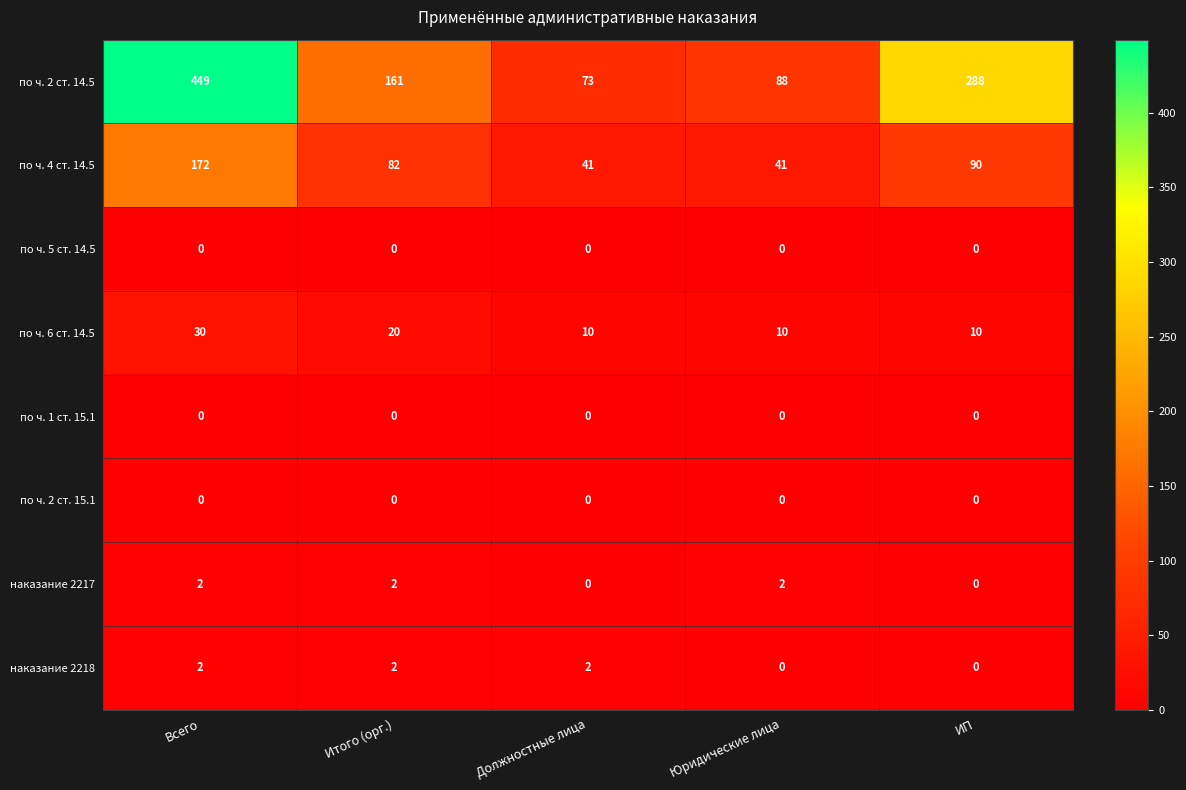

At which category is the sum across all series the highest?

Всего